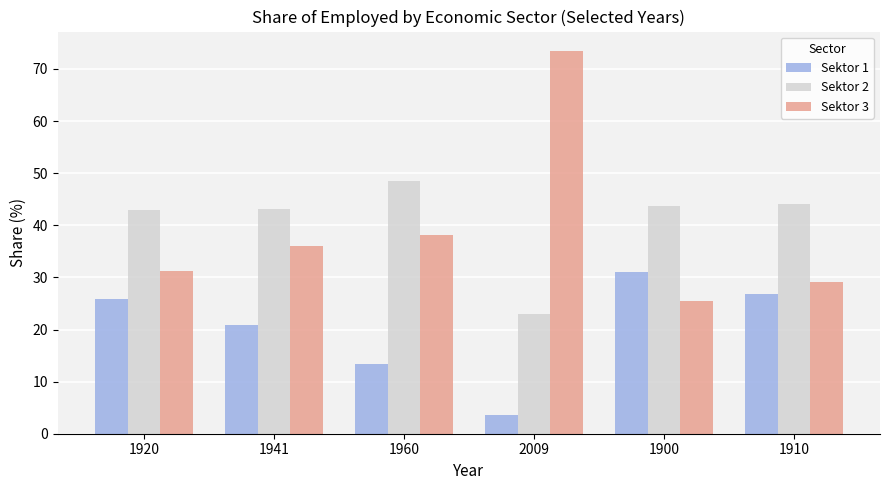

Is it true that Sektor 3 equals 29.1 at 1910?

True